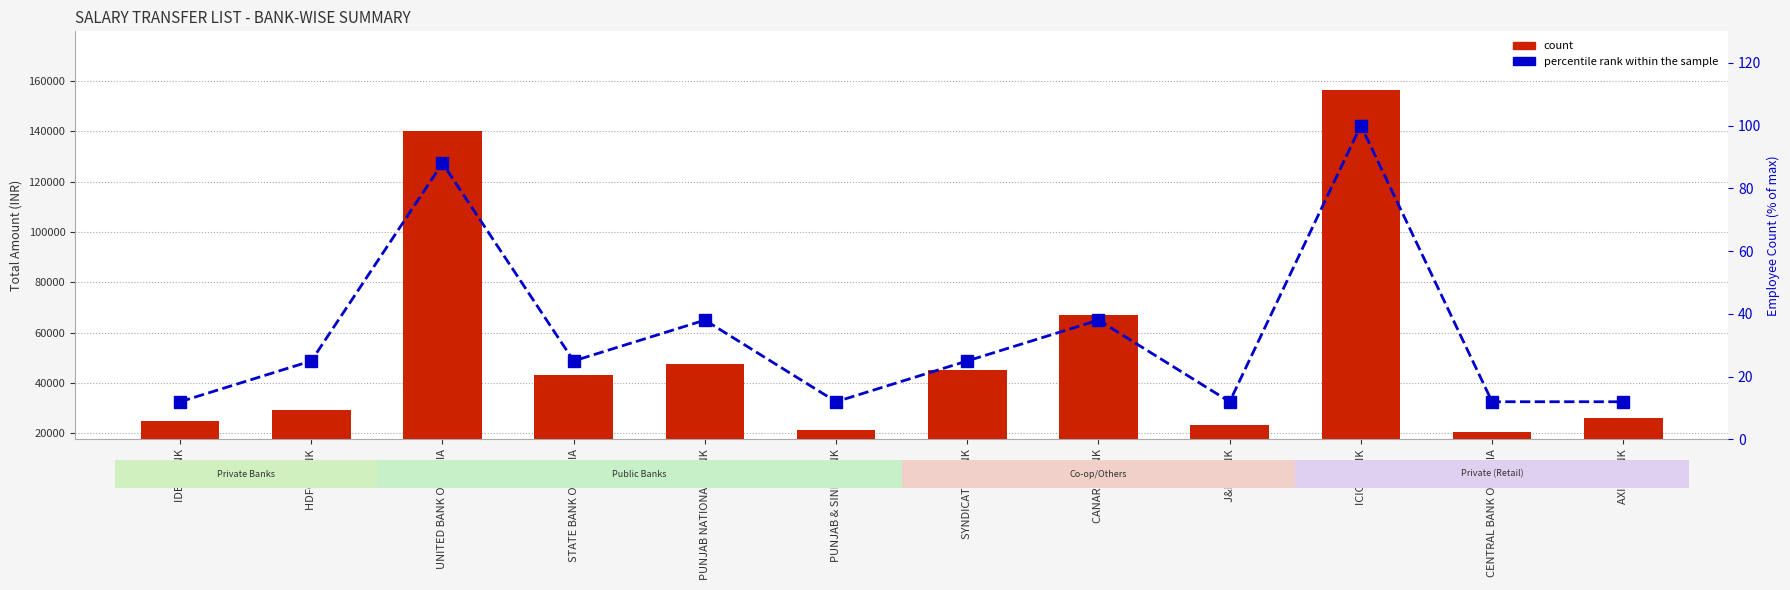

What is the spread (max minus min) of values at J&K BANK?

23195